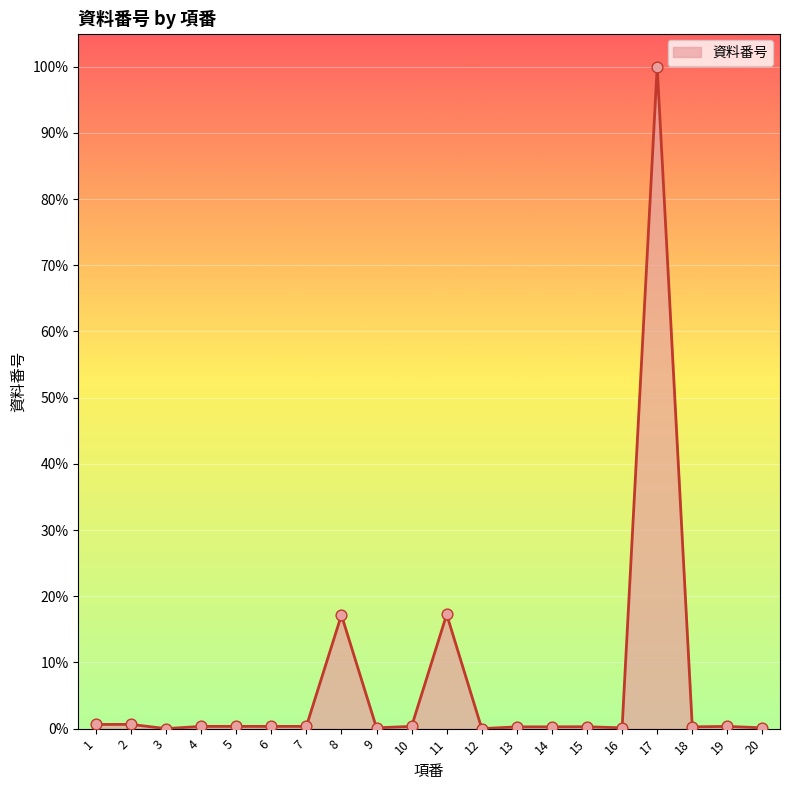

What is the change in value from 8 to 19?

-16.8